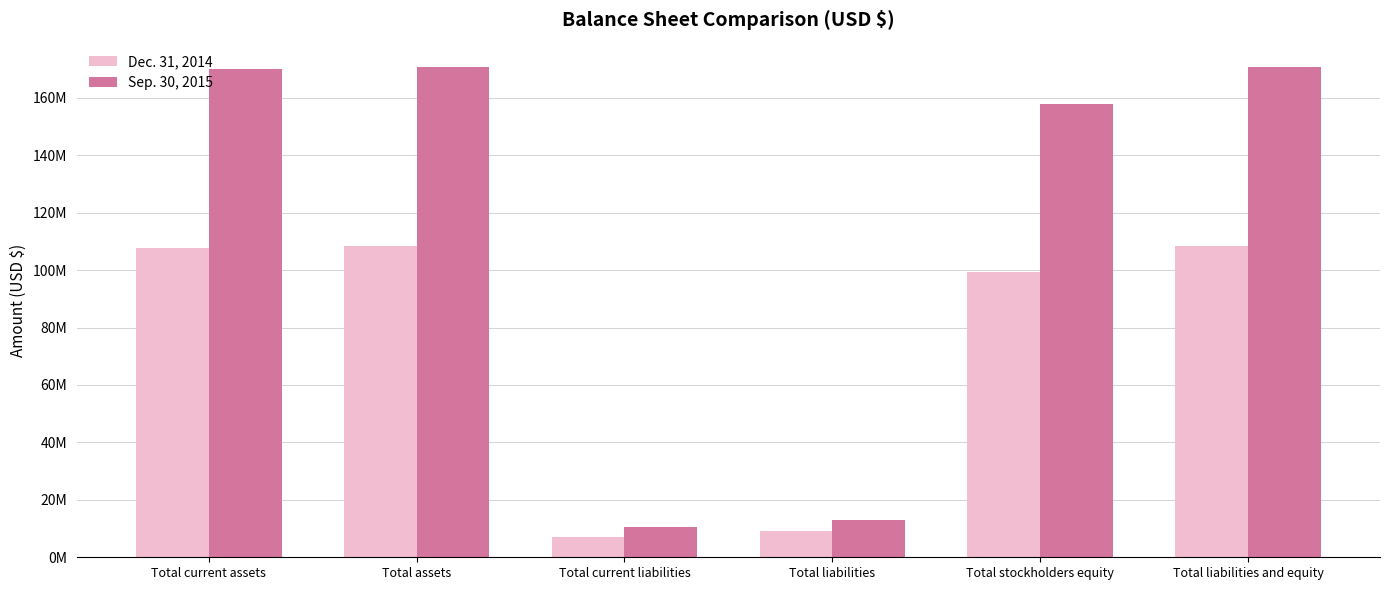

Which has a higher value, Total current assets or Total liabilities?

Total current assets